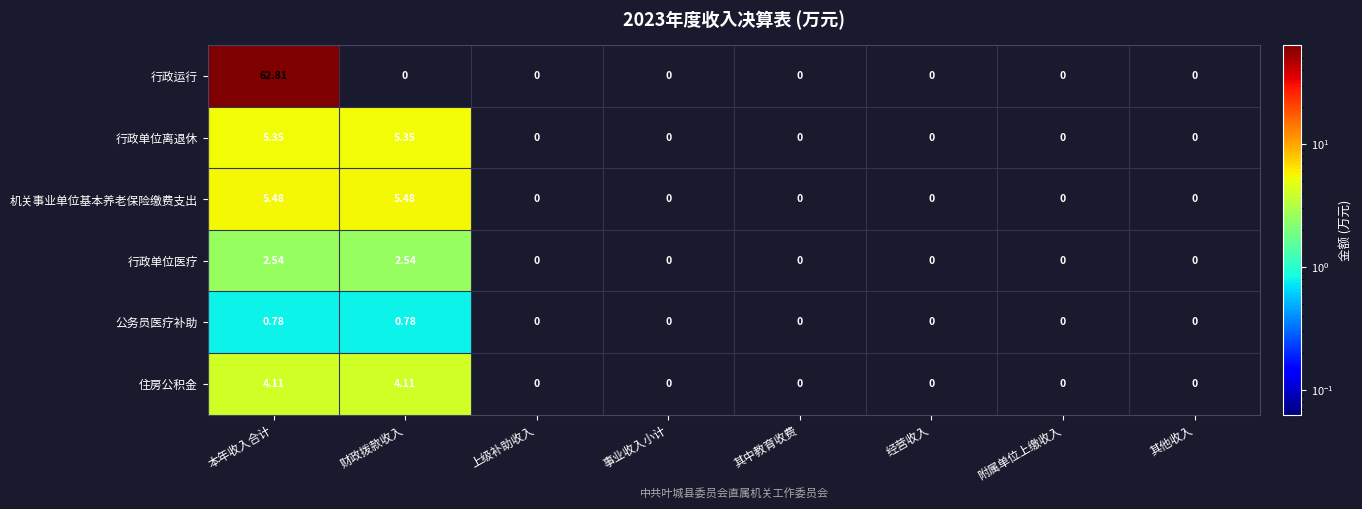

Which category has the highest value across all series?

本年收入合计